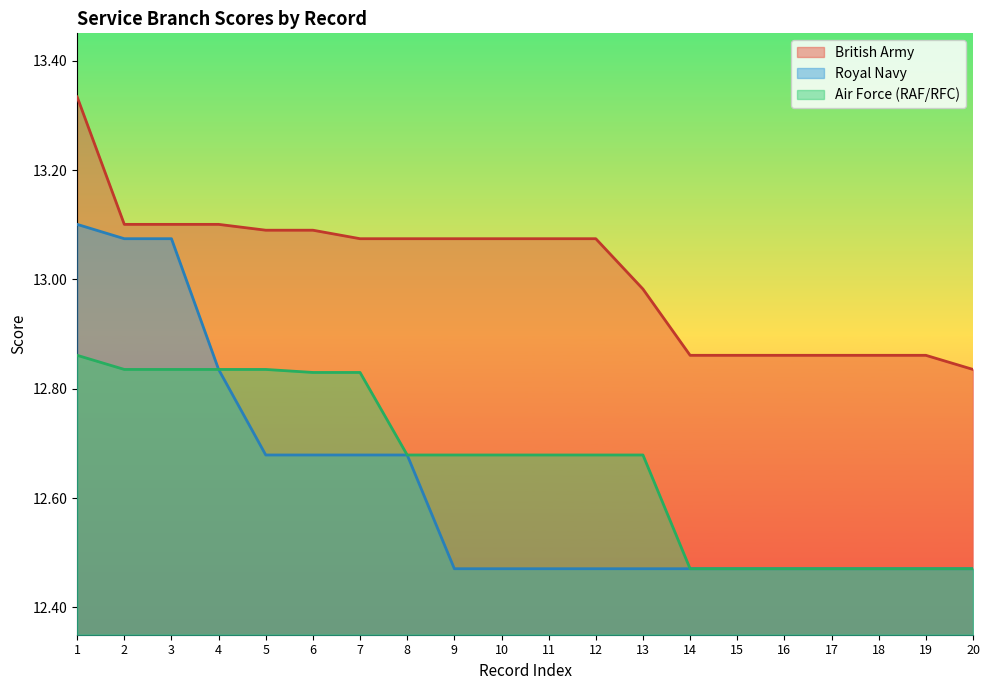

What is the difference between the second highest and minimum values in the Royal Navy series?

0.6